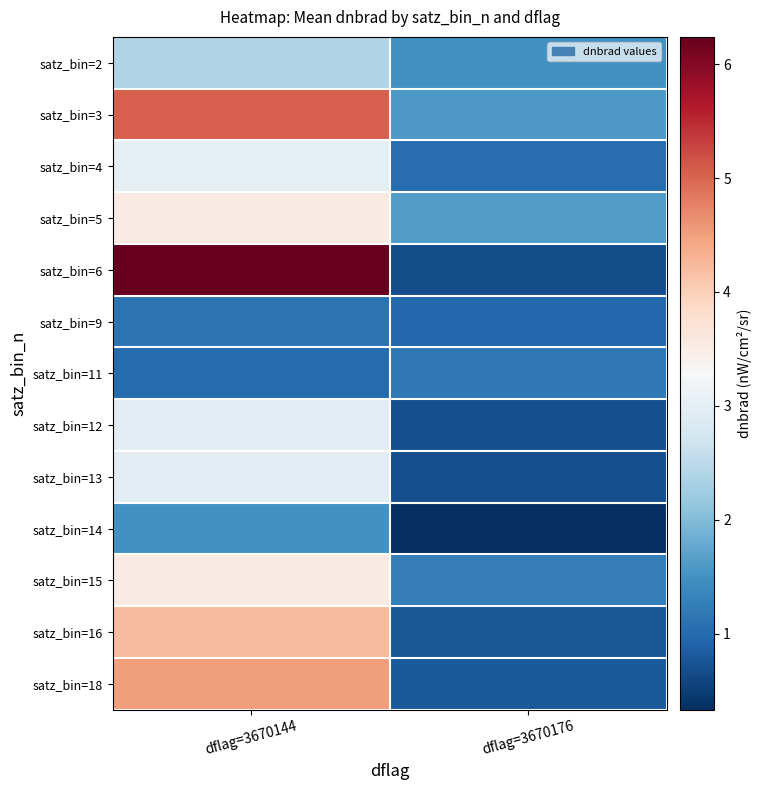

What is the total value across all series at dflag=3670176?

13.1